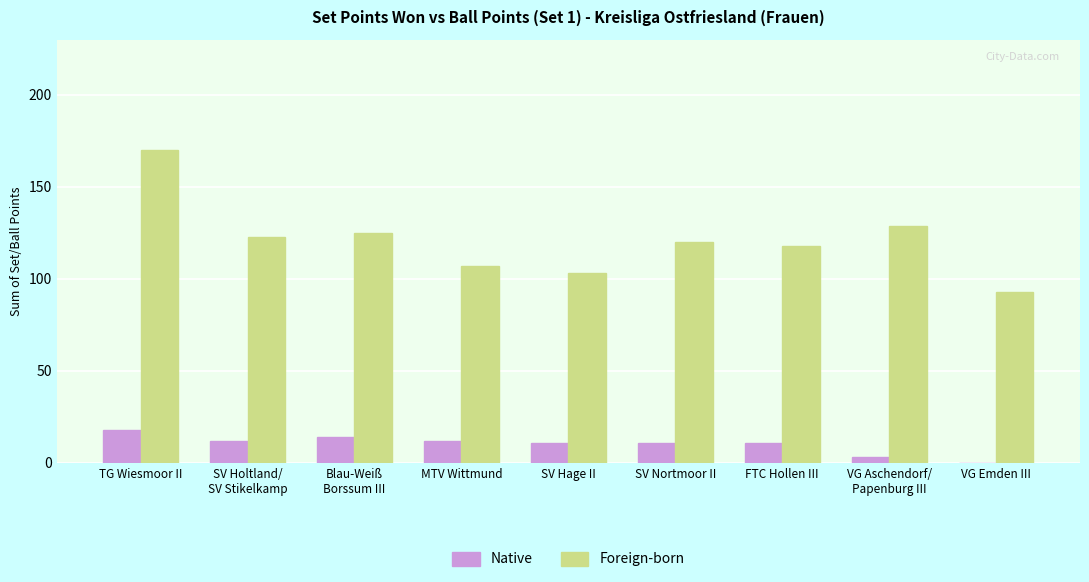

What are all the series names shown in the legend?

Native, Foreign-born